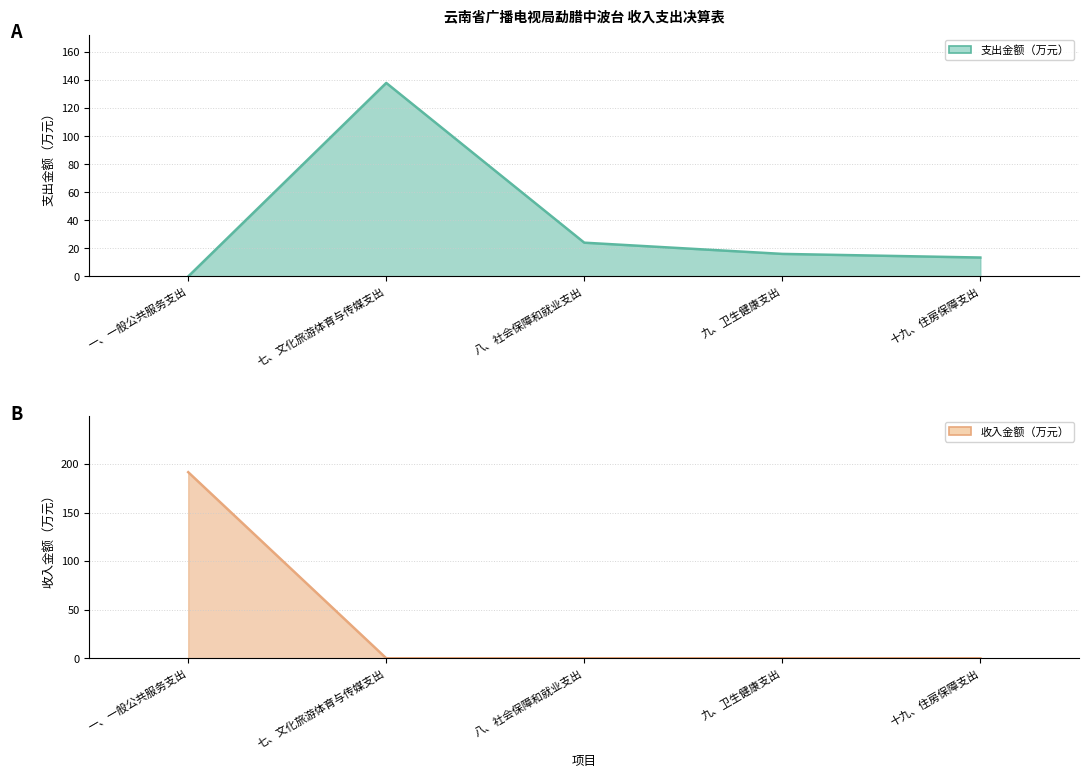

Which category has the highest value across all series?

七、文化旅游体育与传媒支出